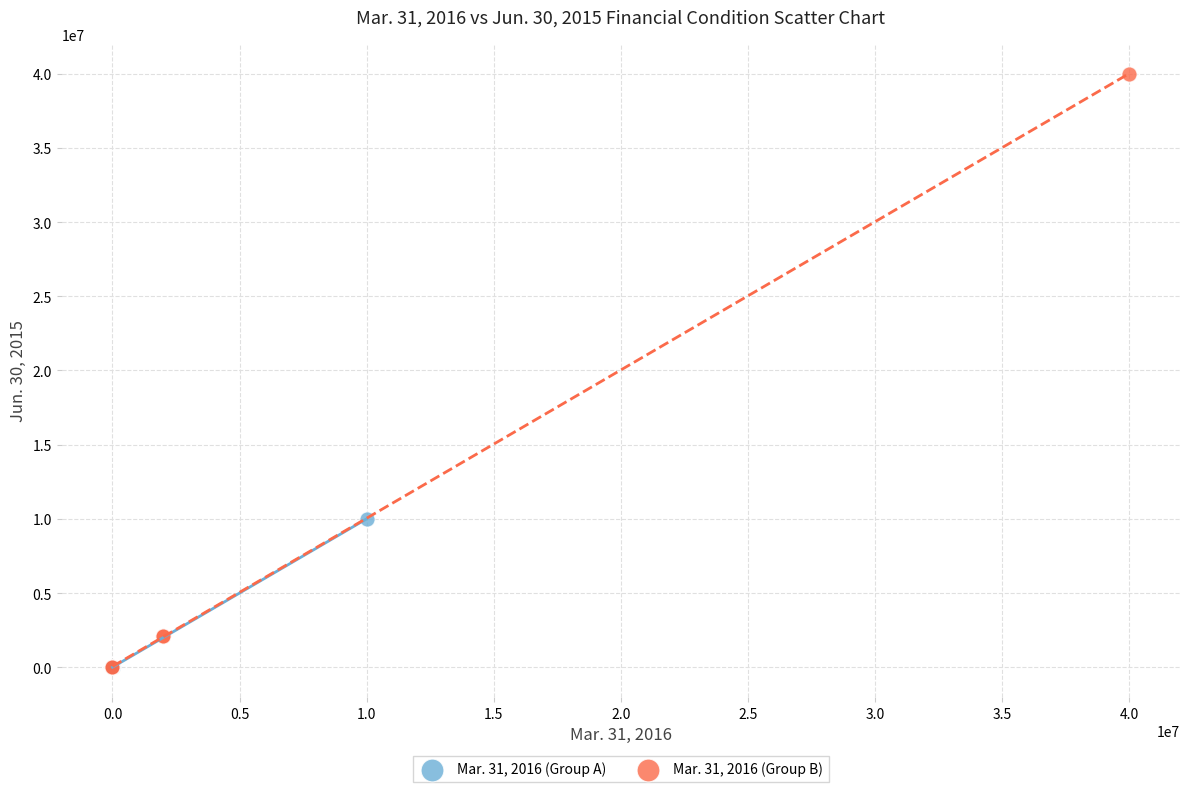

Which series contains the highest Y value?

Mar. 31, 2016 (Group B)